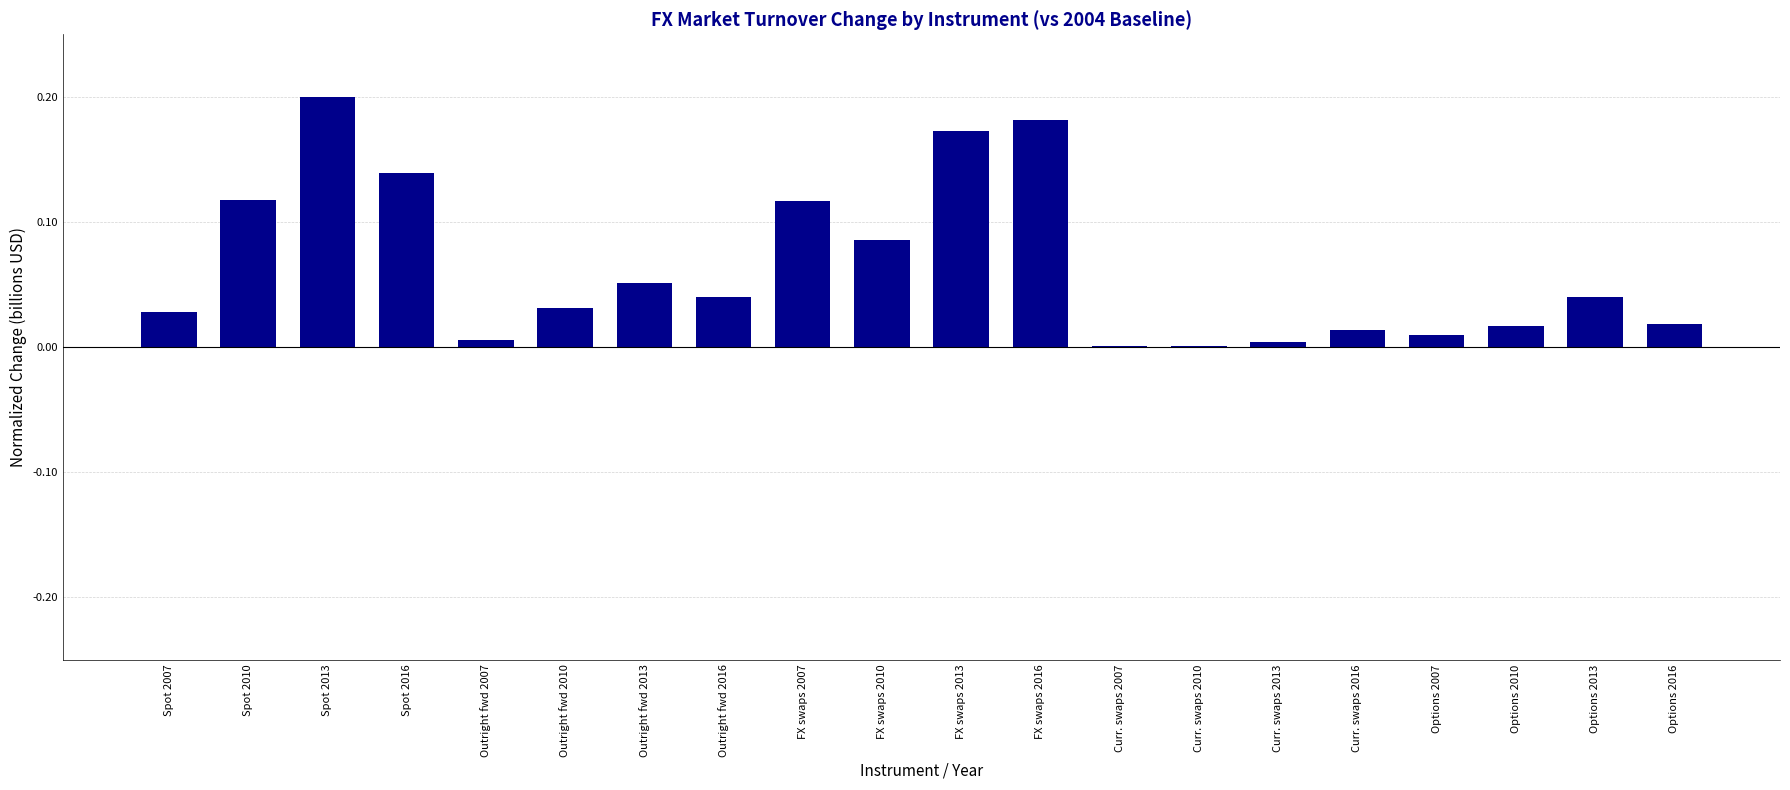

The chart shows a value of 0.1 at Spot 2010. True or false?

True